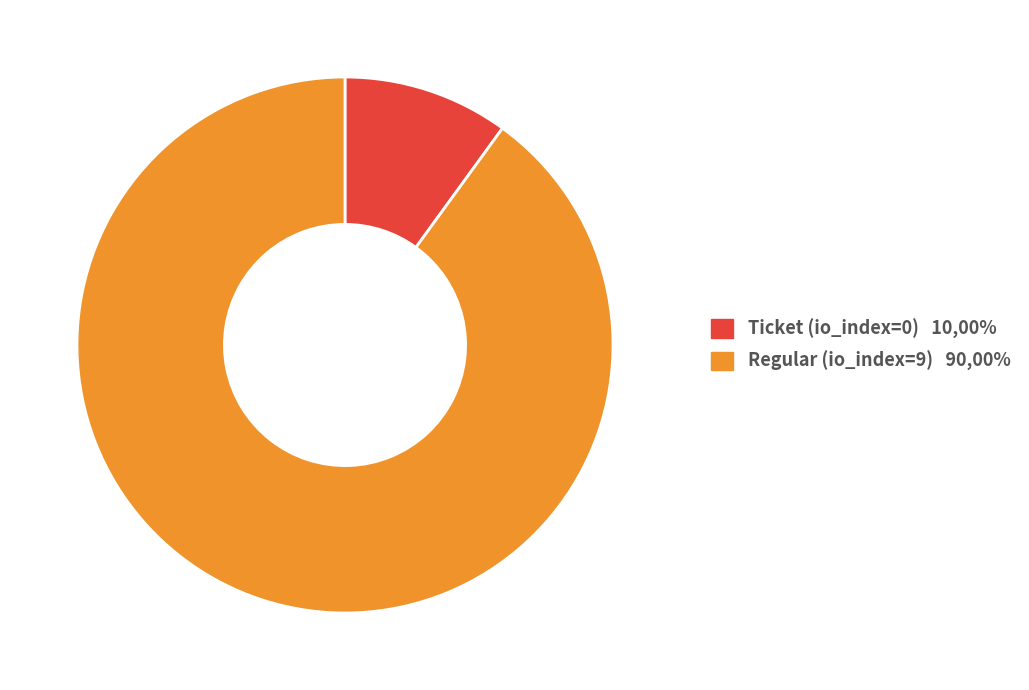

Do Regular (io_index=9) 90,00% and Ticket (io_index=0) 10,00% together represent more than half of the pie?

Yes